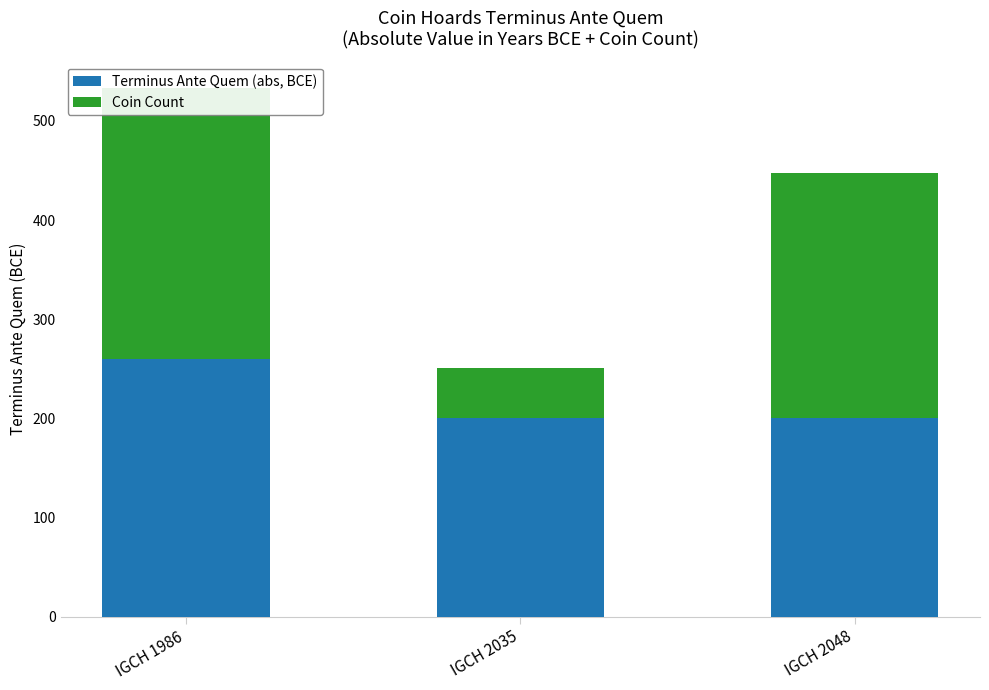

At which label does Coin Count reach its minimum?

IGCH 2035